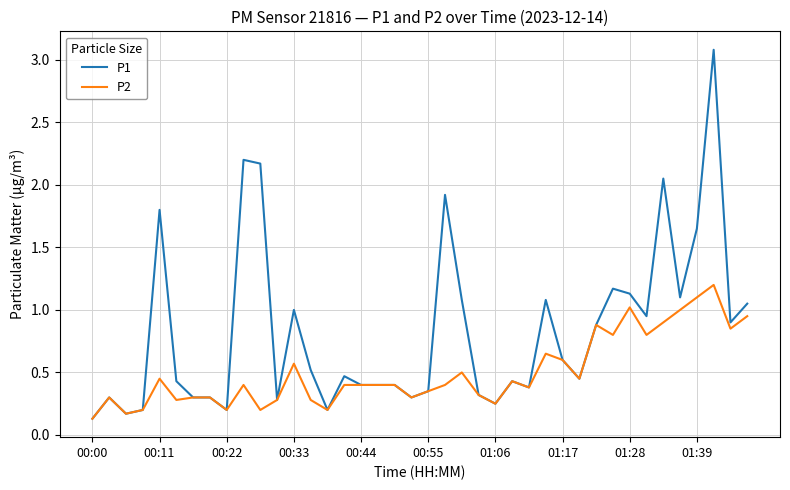

Which series has the largest range (max minus min)?

P1